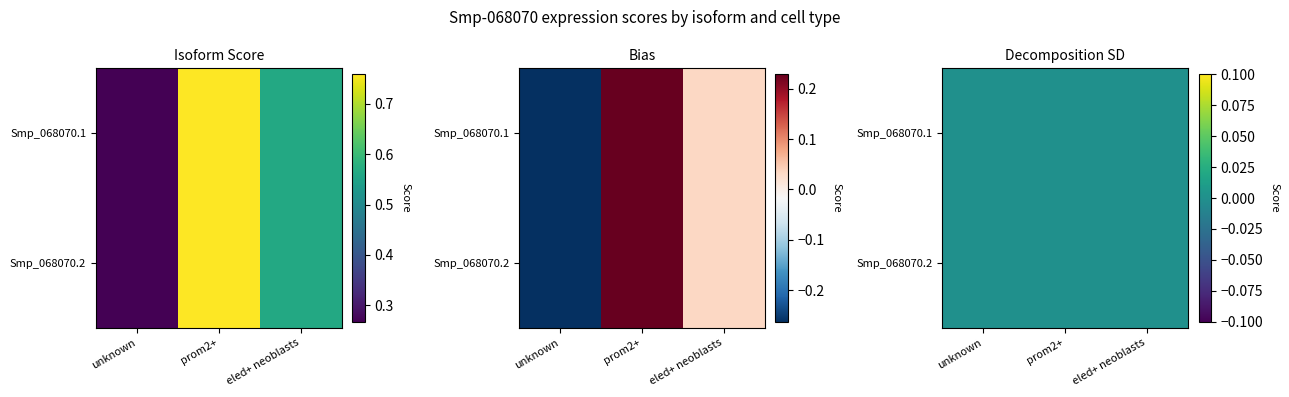

Between prom2+ and eled+ neoblasts, which series saw the biggest shift?

Smp_068070.1